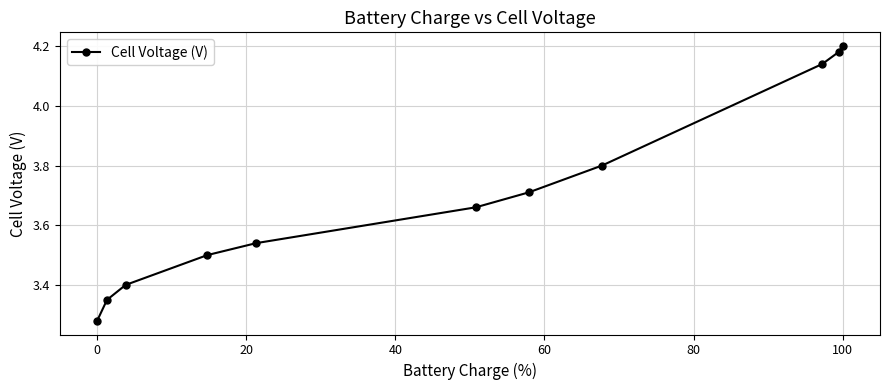

How many values are between 3 and 4?

8